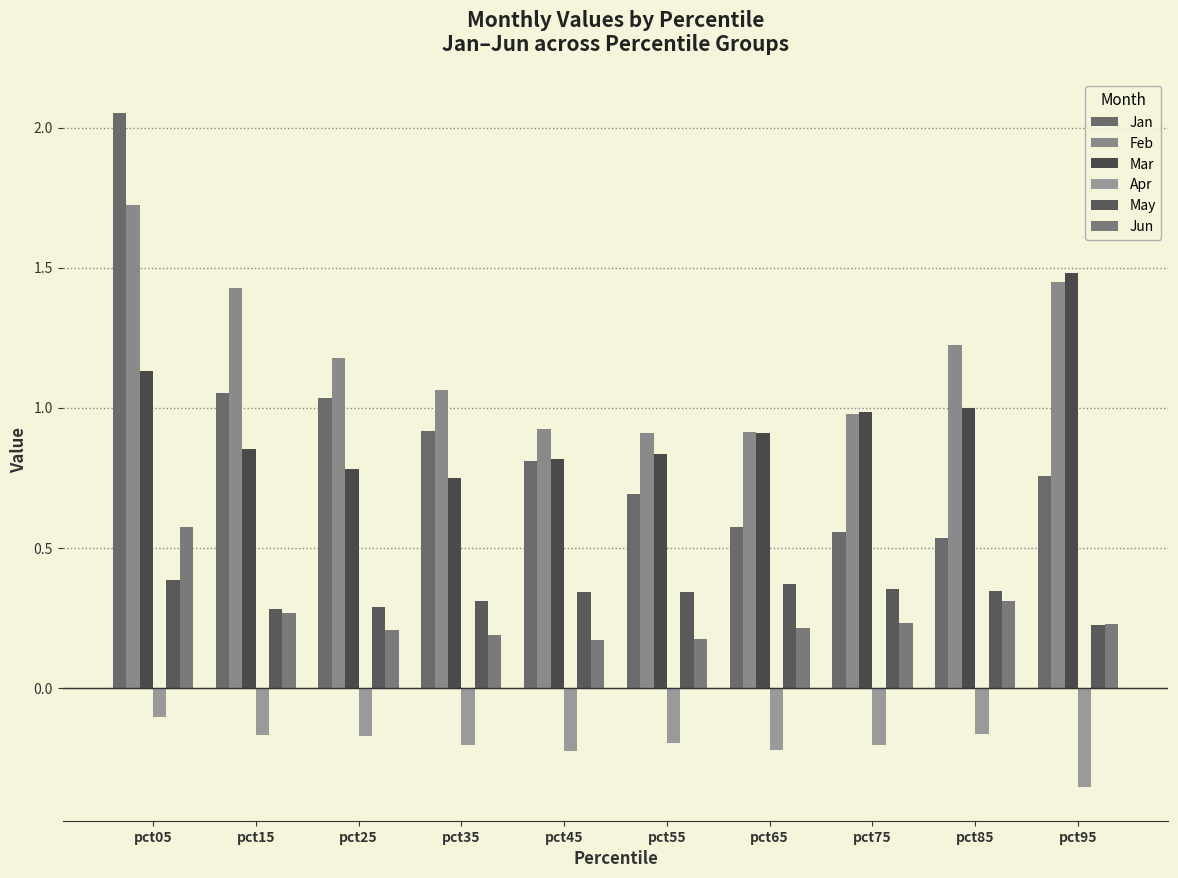

Is it true that Feb equals 1.7 at pct05?

True